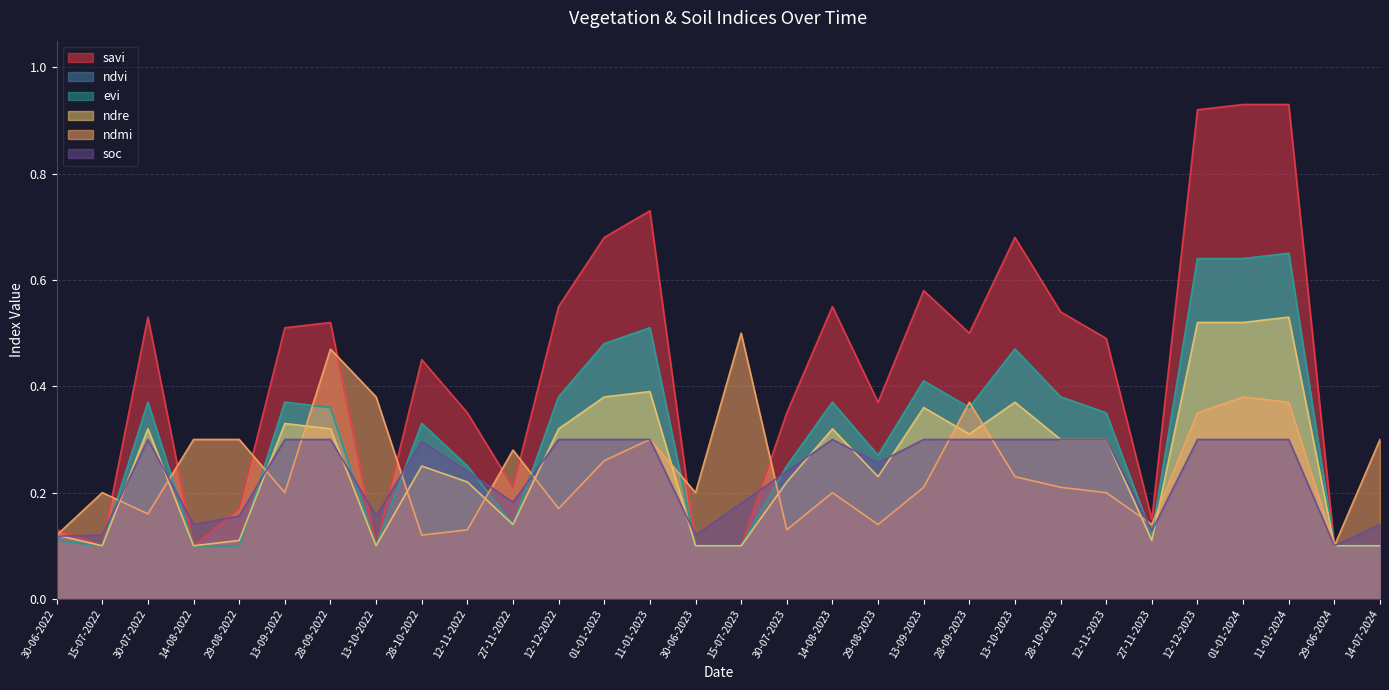

Where is the first local minimum for ndre?

15-07-2022